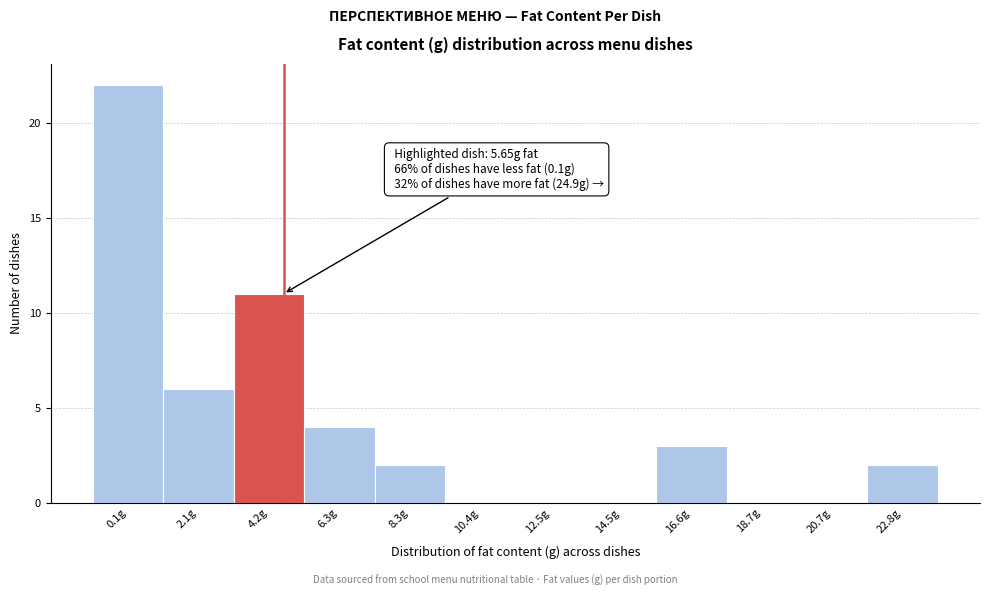

Reading right to left, list all the values displayed in this chart.

22.8g=2	20.7g=0	18.7g=0	16.6g=3	14.5g=0	12.5g=0	10.4g=0	8.3g=2	6.3g=4	4.2g=11	2.1g=6	0.1g=22